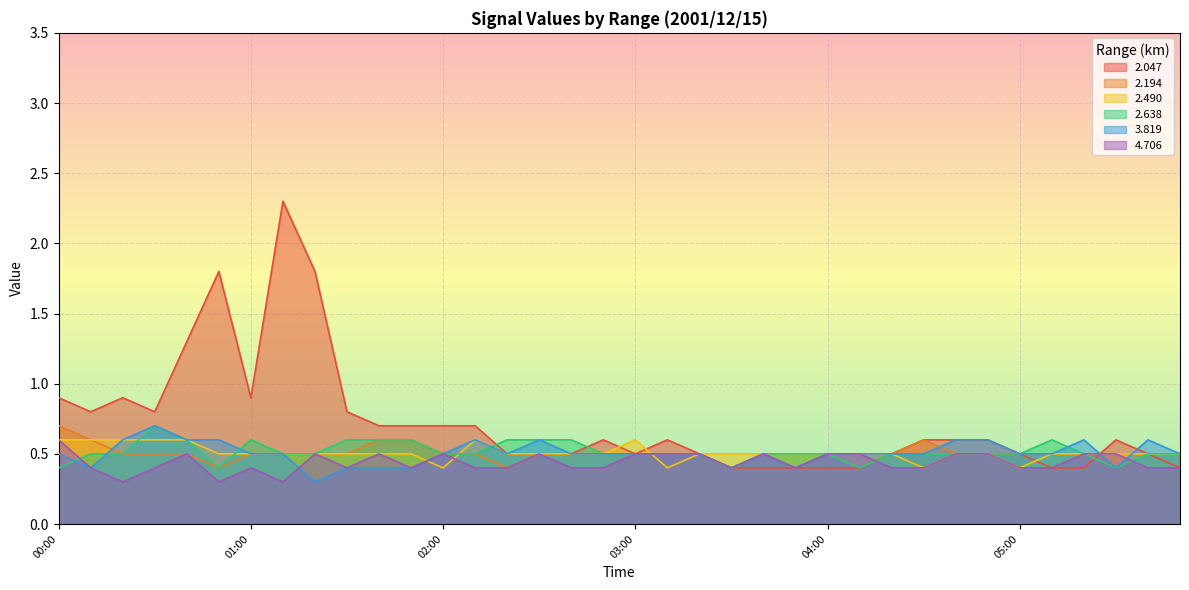

How many lines are shown in the chart?

6